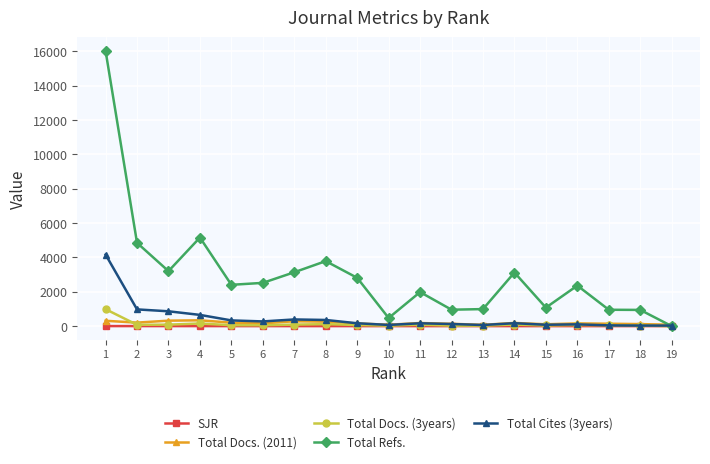

True or false: Total Refs. has more than 1 points higher than both neighbors.

True